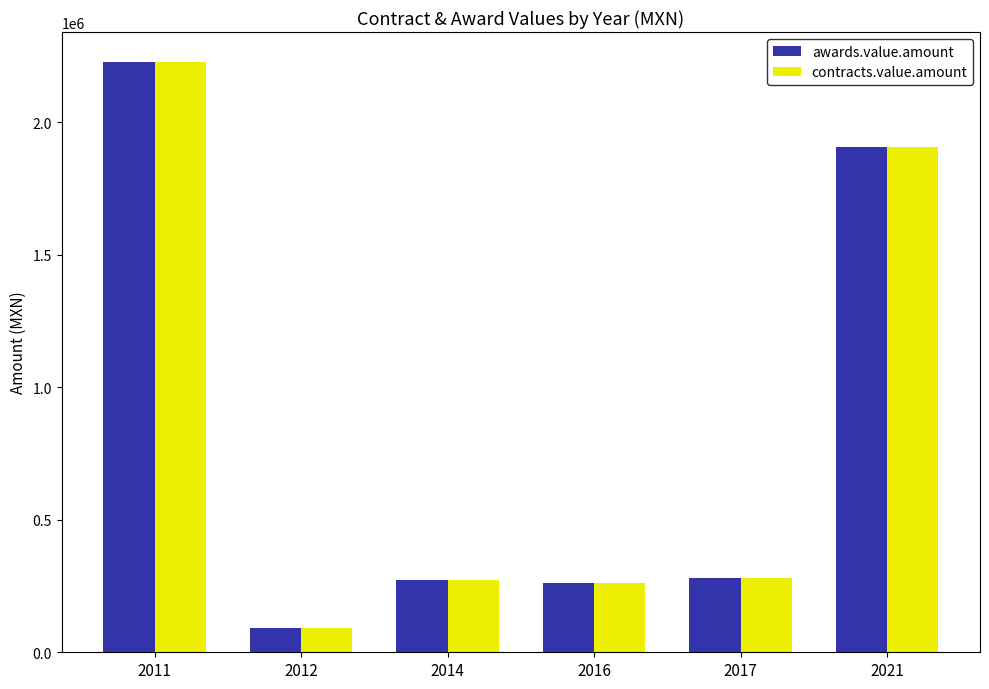

What is the total value across all series at 2011?

4458102.0